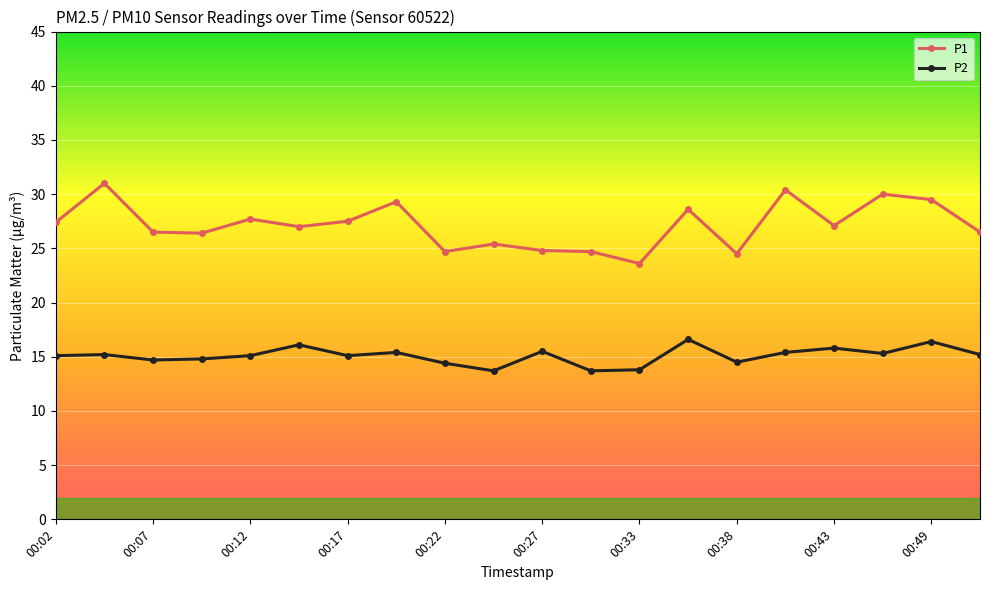

What is the value of the P2 point at the 15th from the left?

14.5